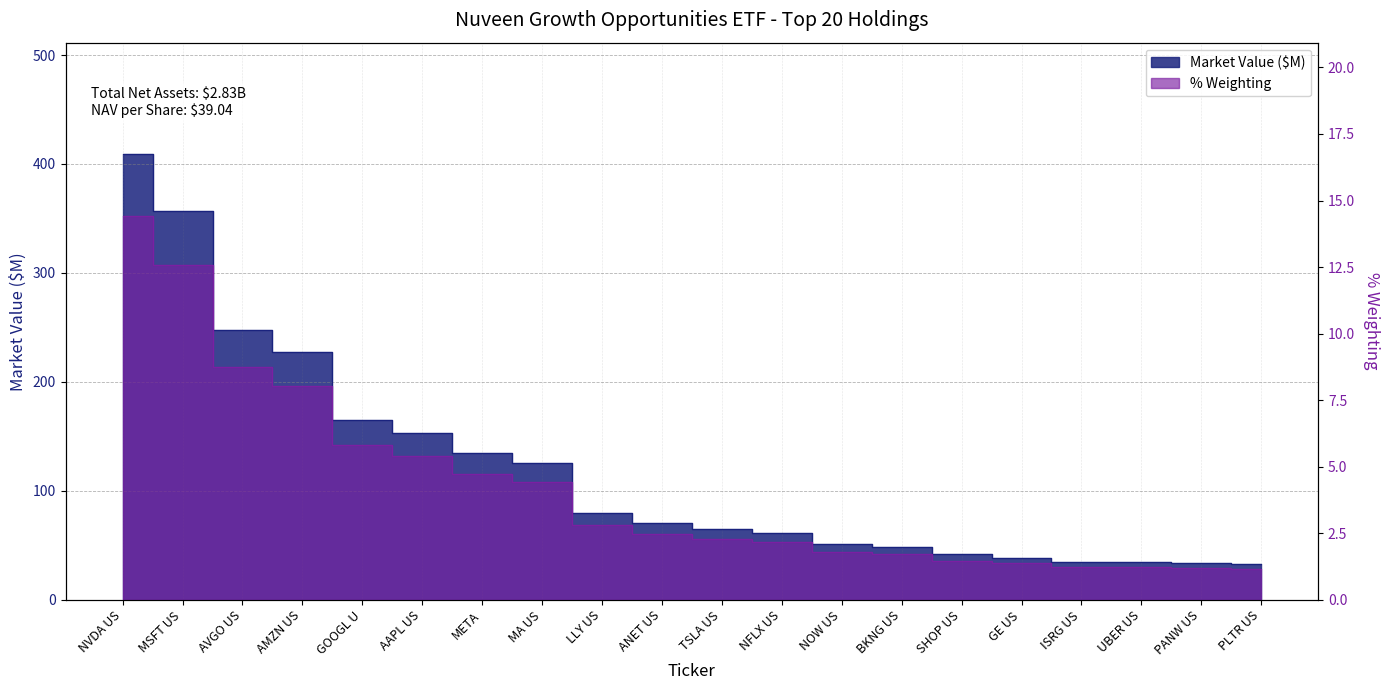

What is the average value of the % Weighting series?

4.3